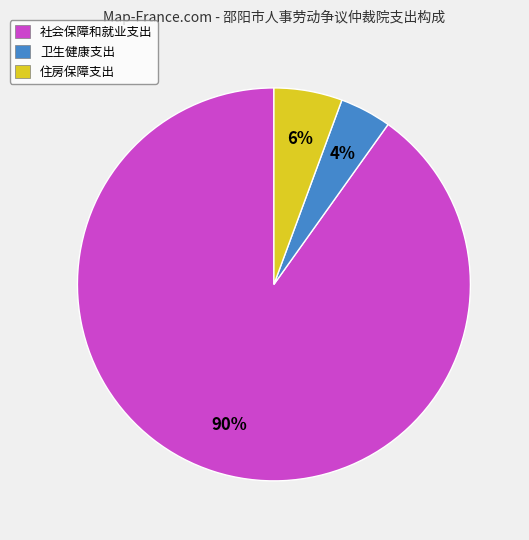

What percentage is the 卫生健康支出 slice, to the nearest percent?

4%